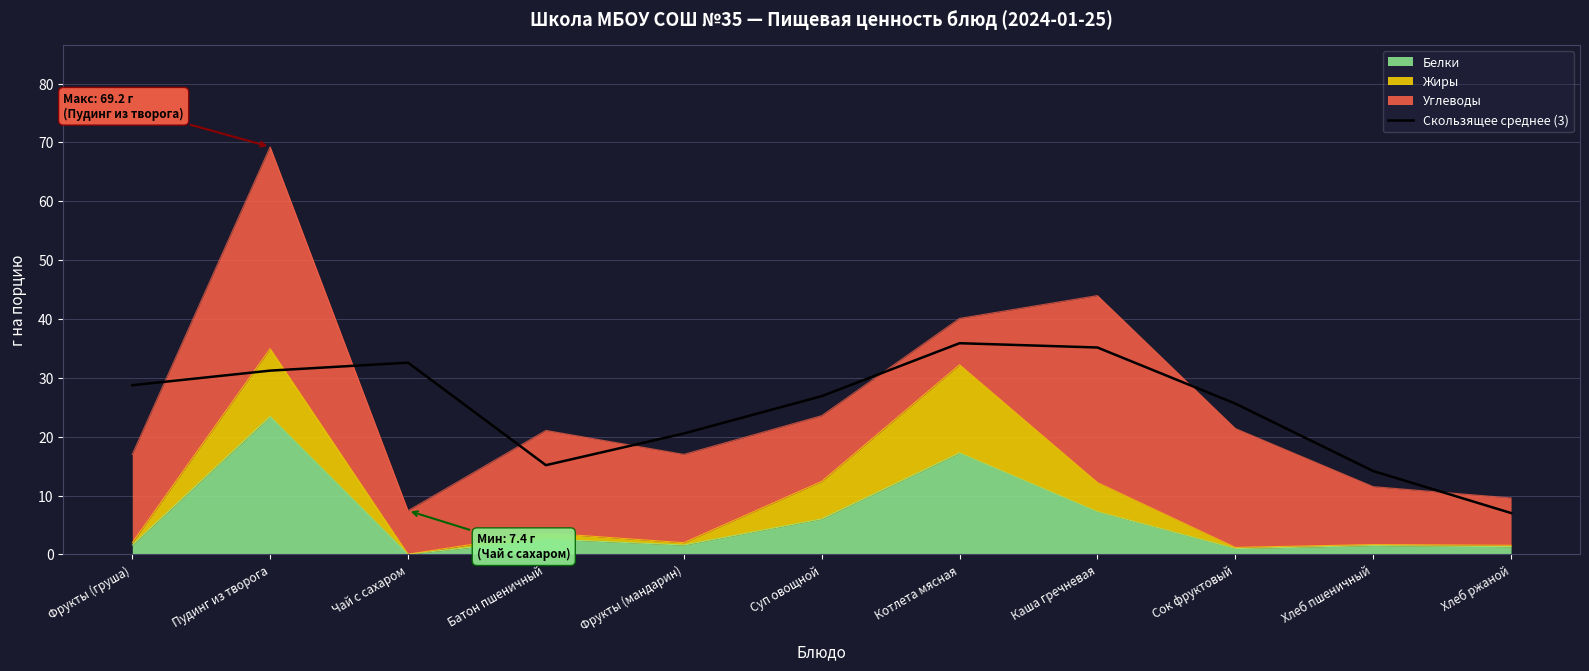

What is the value of the 3rd point from the left?

32.6